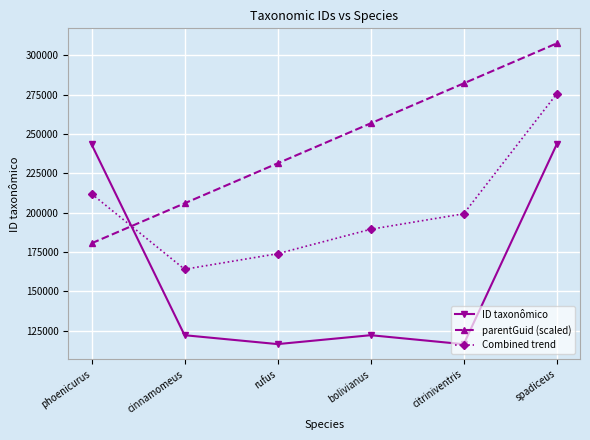

The Combined trend series shows 232626.2 at rufus. True or false?

False